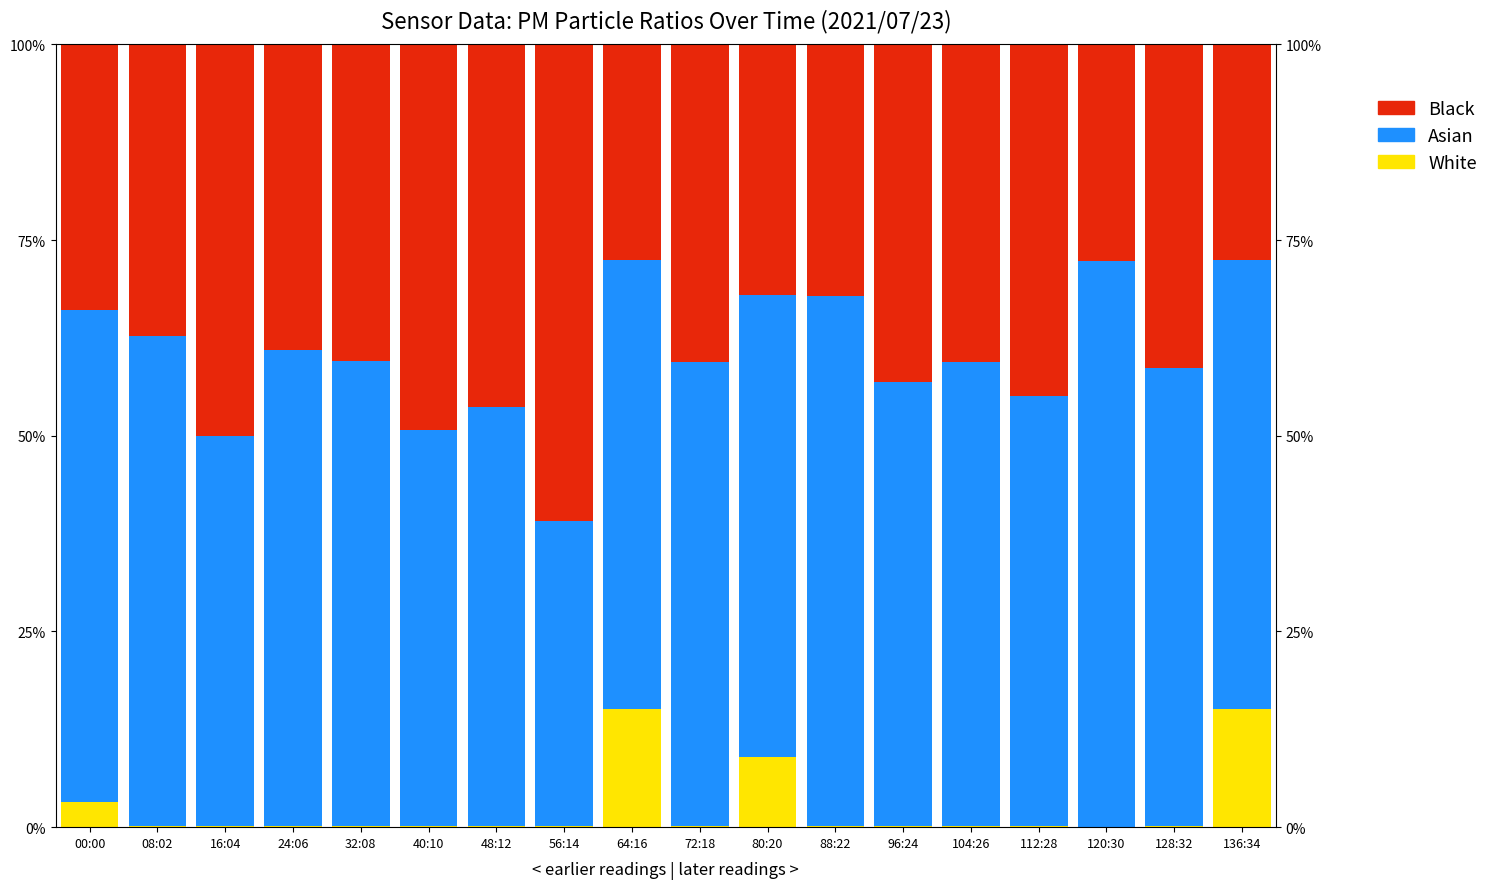

True or false: White has a value of 0.0 at 104:26.

True